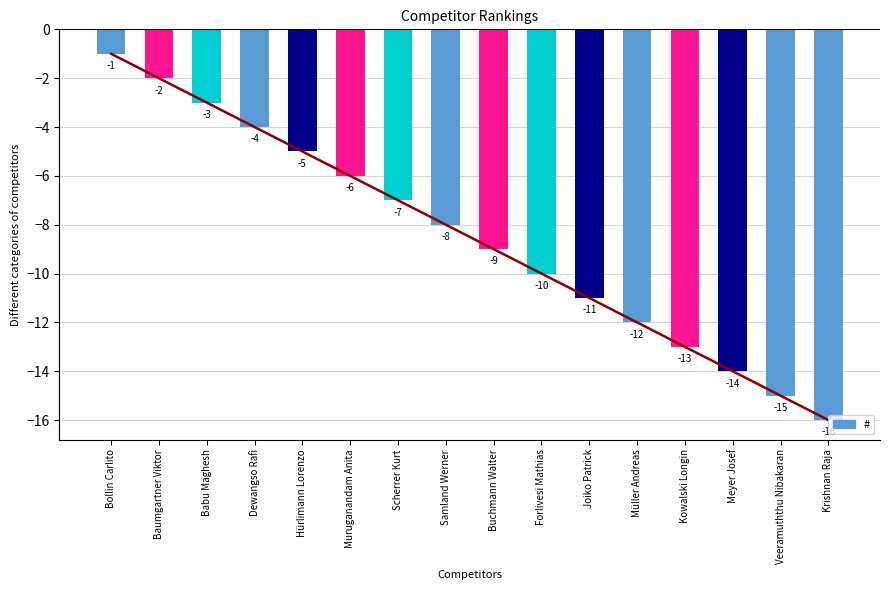

What is the label of the 14th bar from the right?

Babu Maghesh